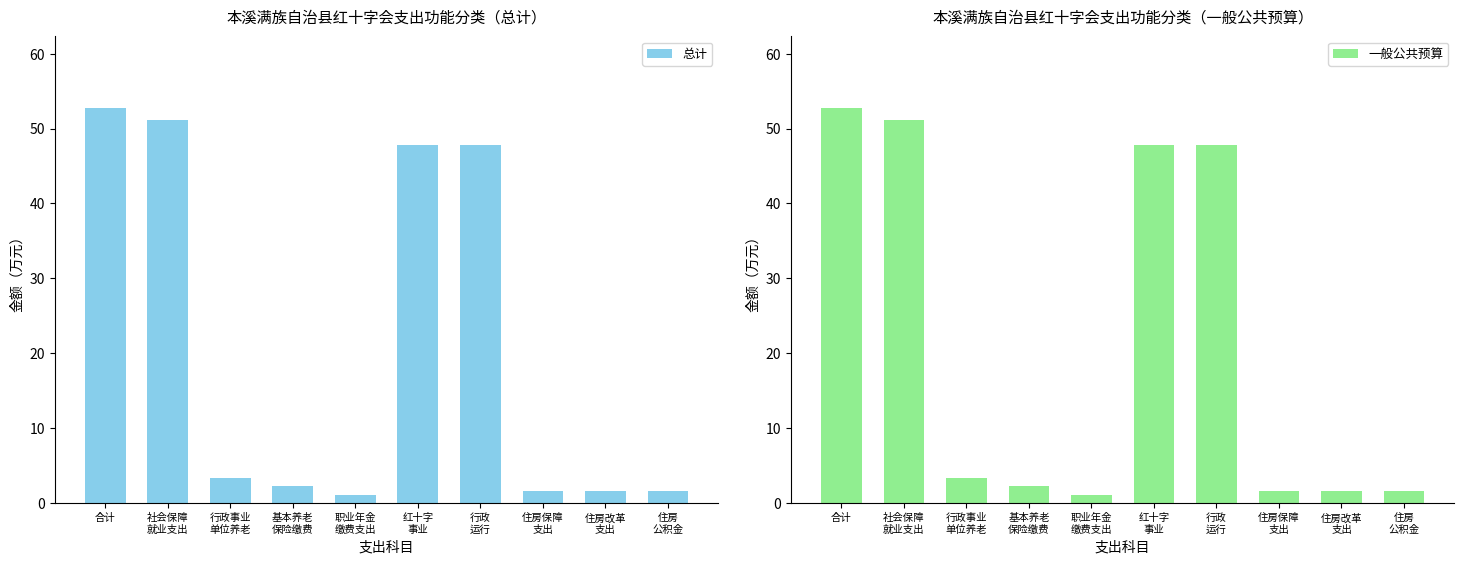

At 基本养老
保险缴费, list the series in order from largest to smallest.

总计, 一般公共预算